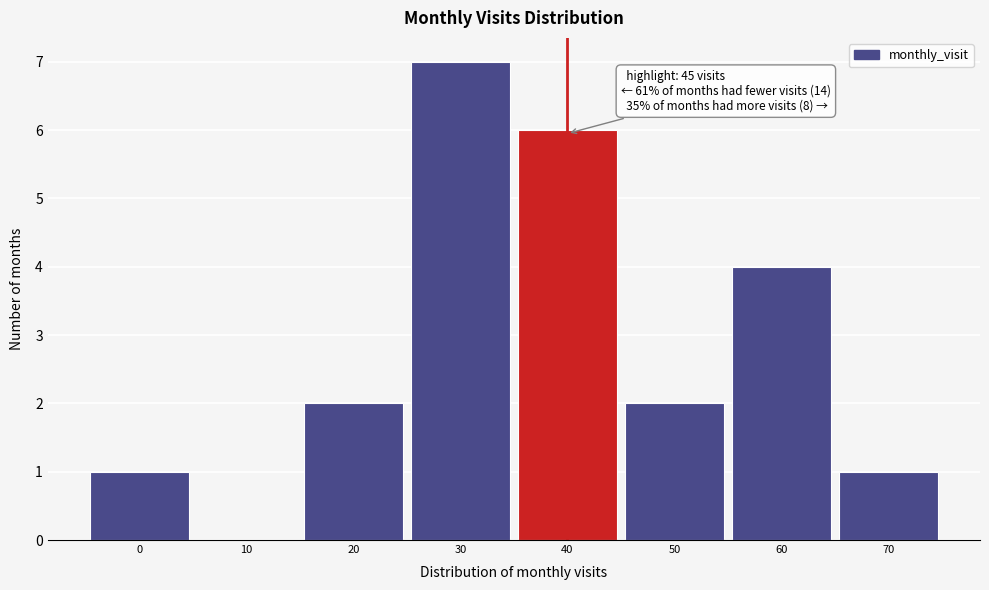

Reading left to right, extract all data points from this chart.

0=1	10=0	20=2	30=7	40=6	50=2	60=4	70=1